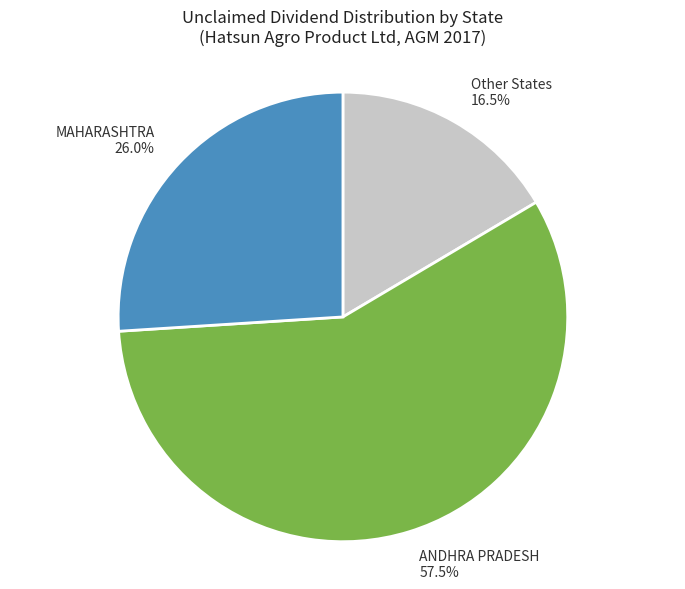

To the nearest percent, what is the average slice percentage?

33%